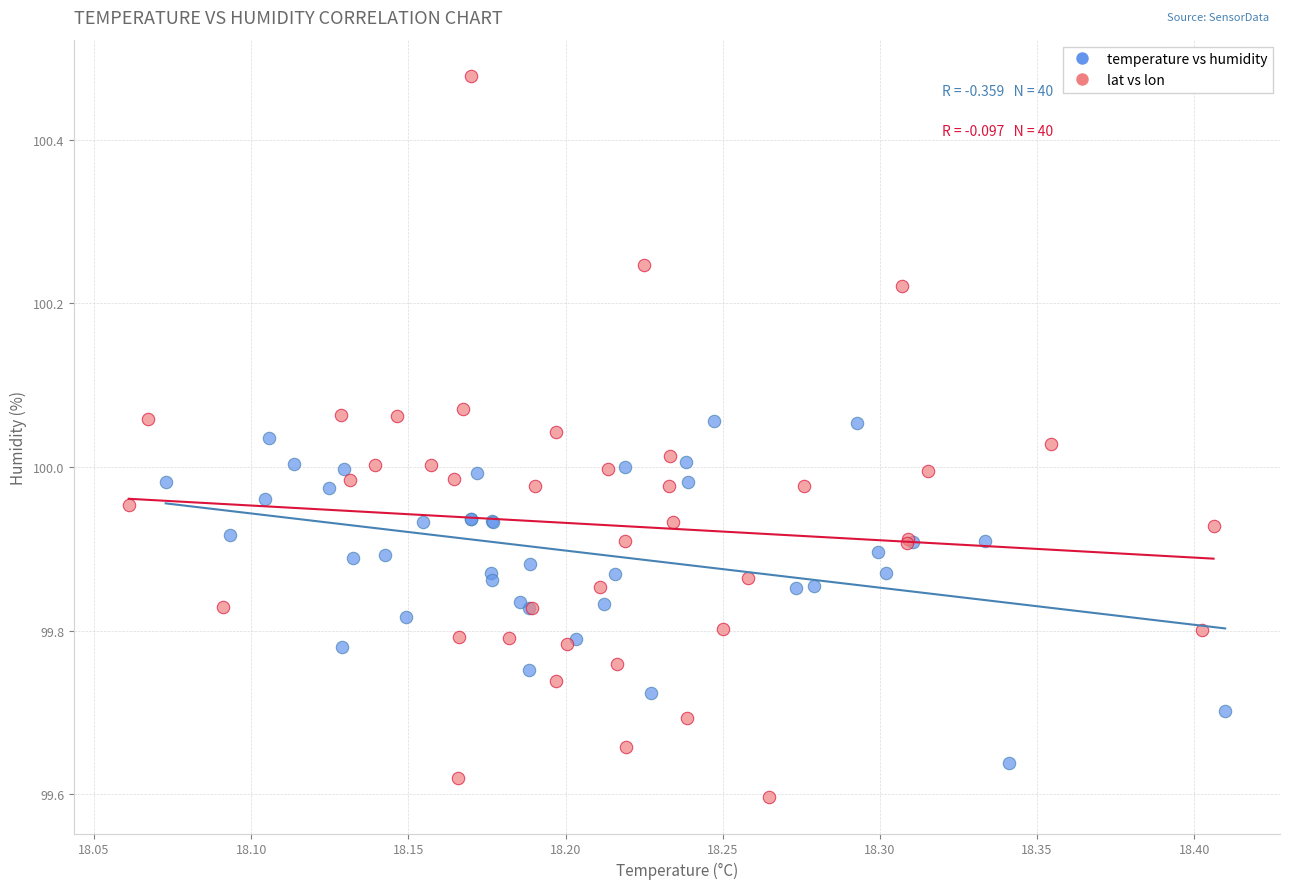

What are all the series names shown in the legend?

temperature vs humidity, lat vs lon